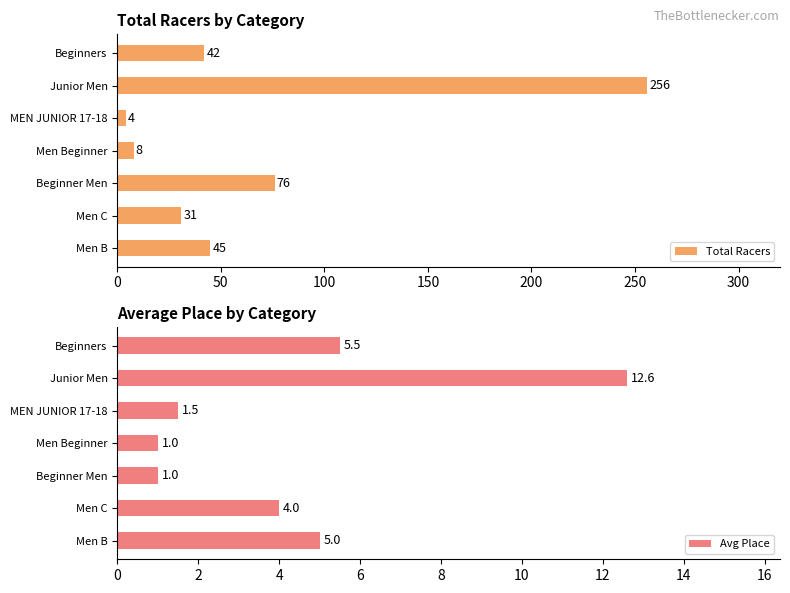

At which label does Place reach its peak?

Junior Men